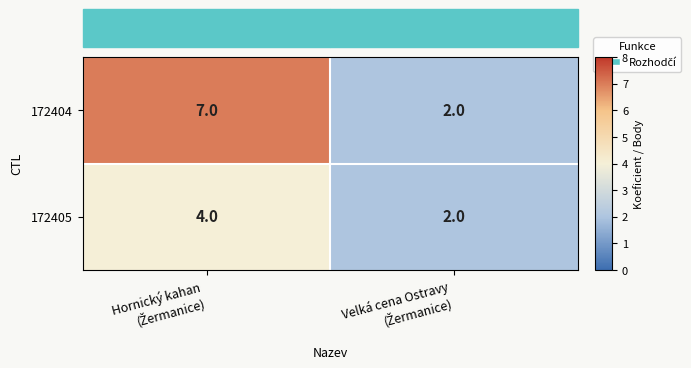

How many categories are shown in the chart?

2